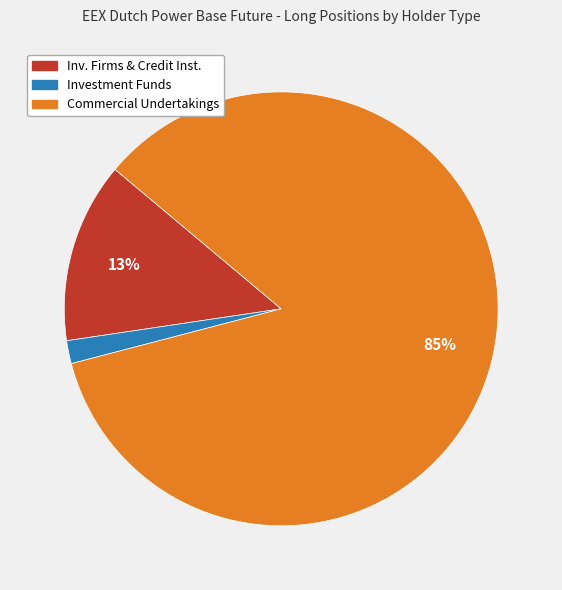

Does any single category account for the majority?

Yes